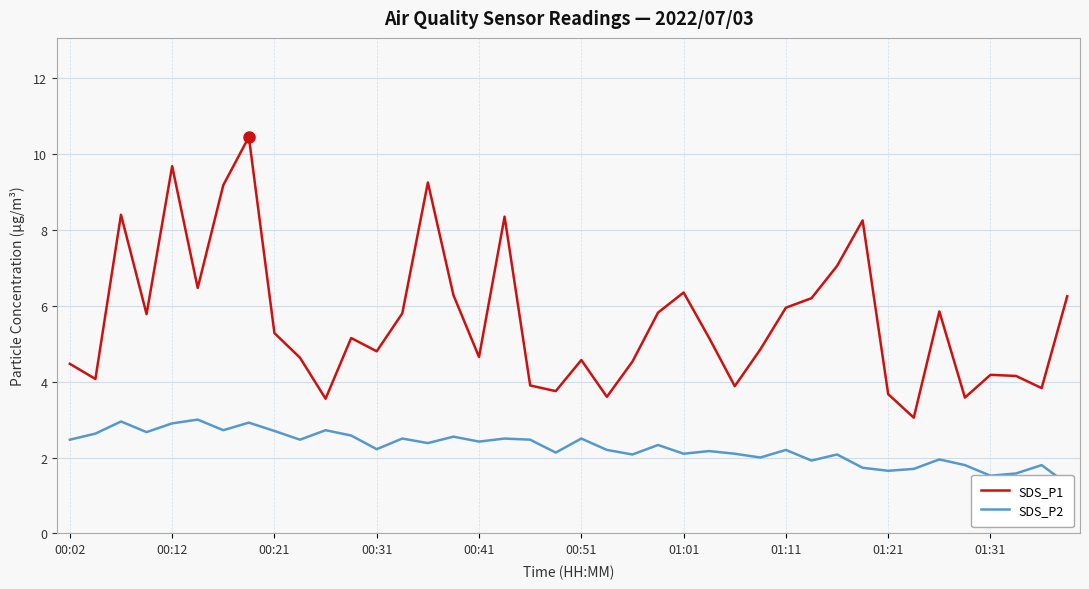

What is the difference between the SDS_P1 values at 00:02 and 11?

0.7